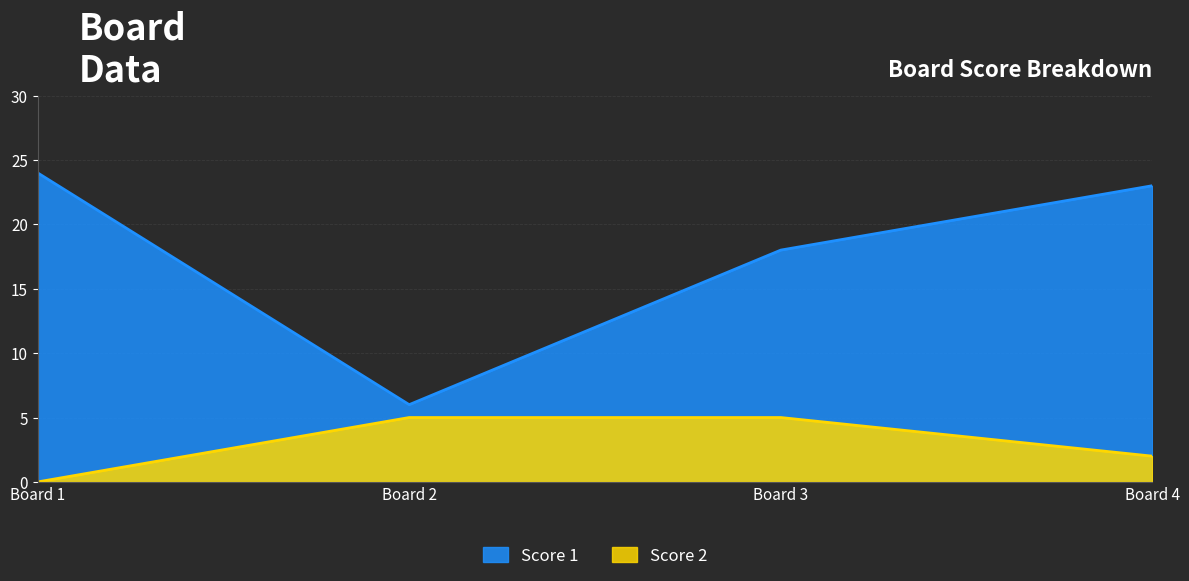

Which label corresponds to the largest value in the chart?

Board 1